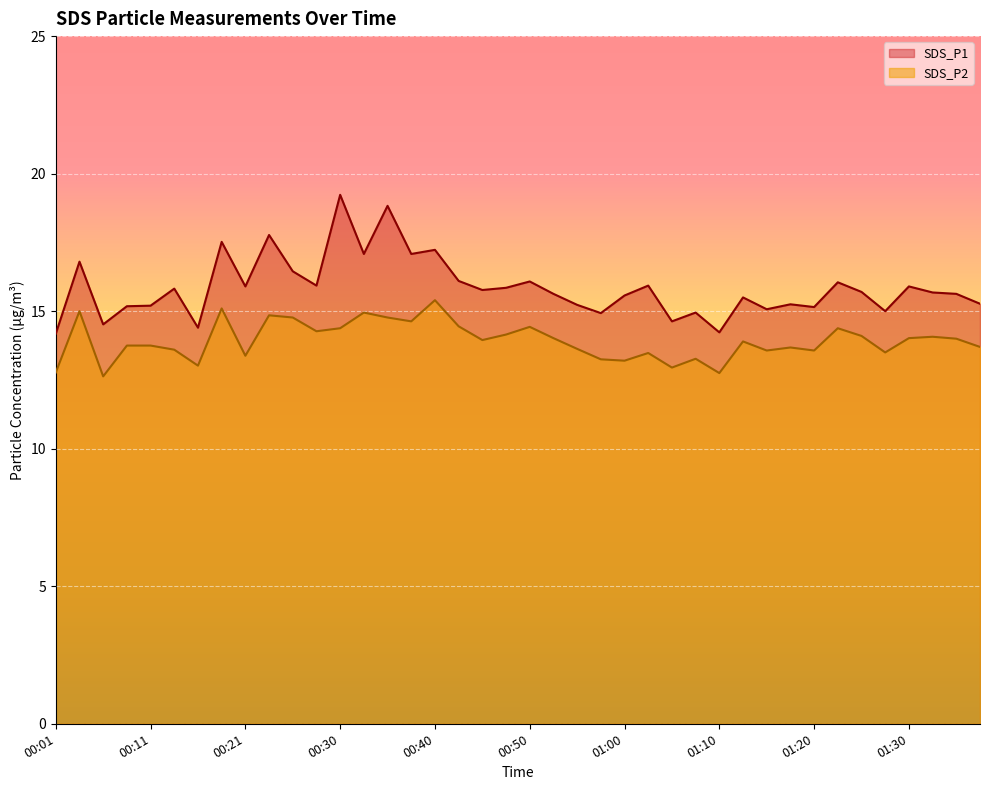

True or false: SDS_P2 has more than 1 interior local peaks.

True